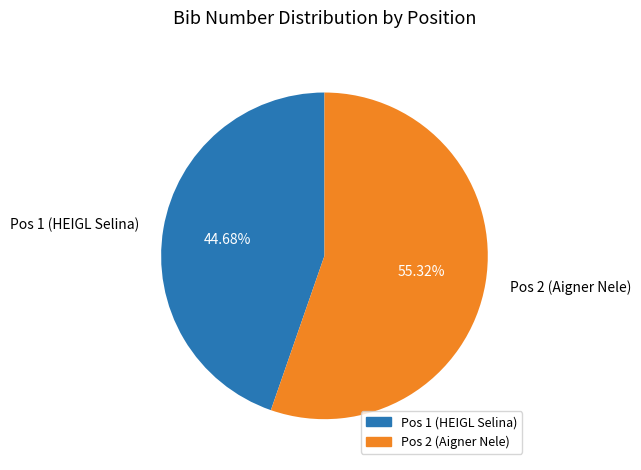

Which slice is the largest?

Pos 2 (Aigner Nele)